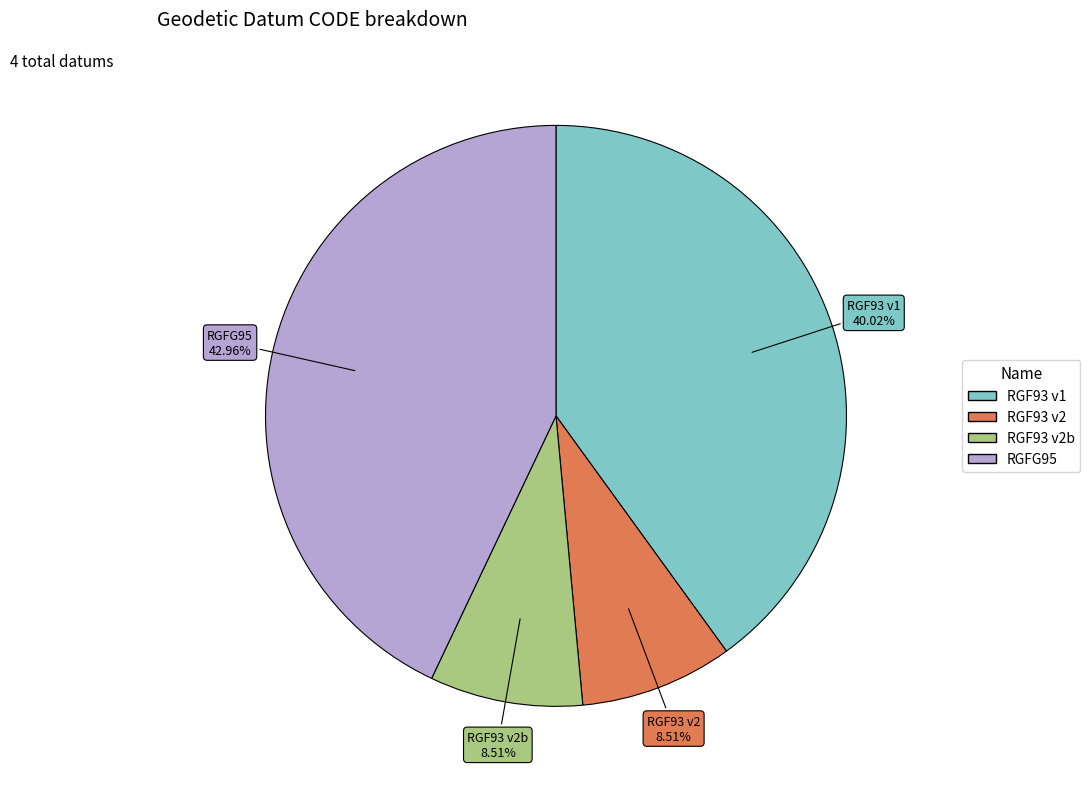

Is there any slice that represents more than half of the pie?

No